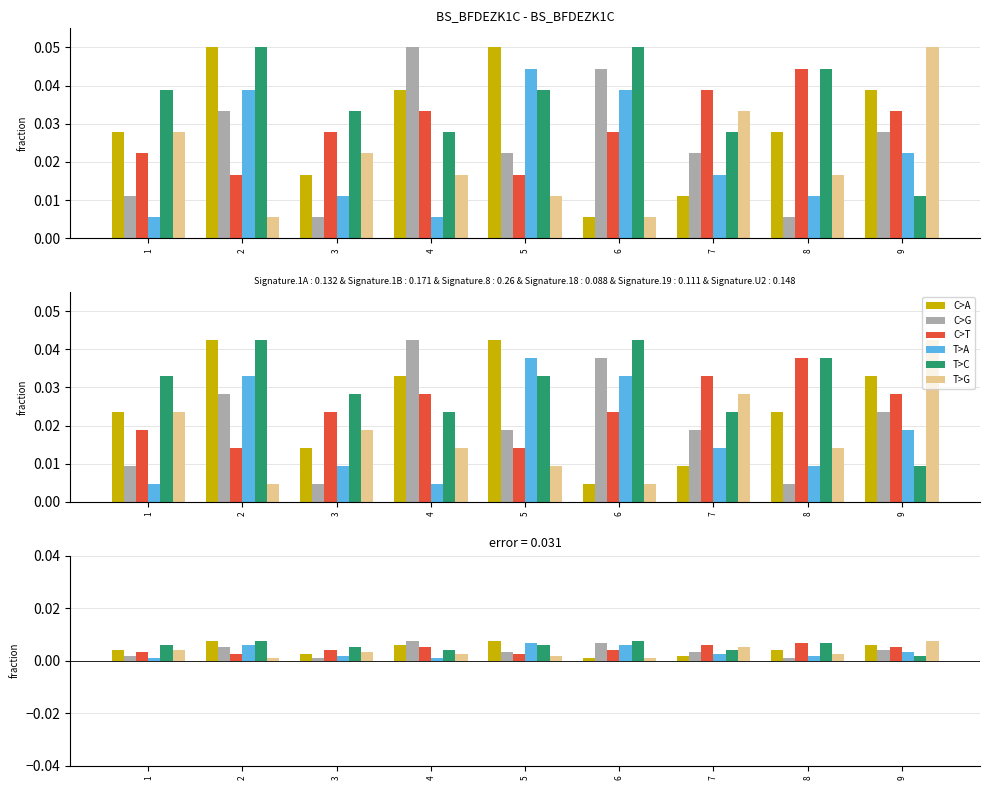

Does the chart contain stacked bars?

No